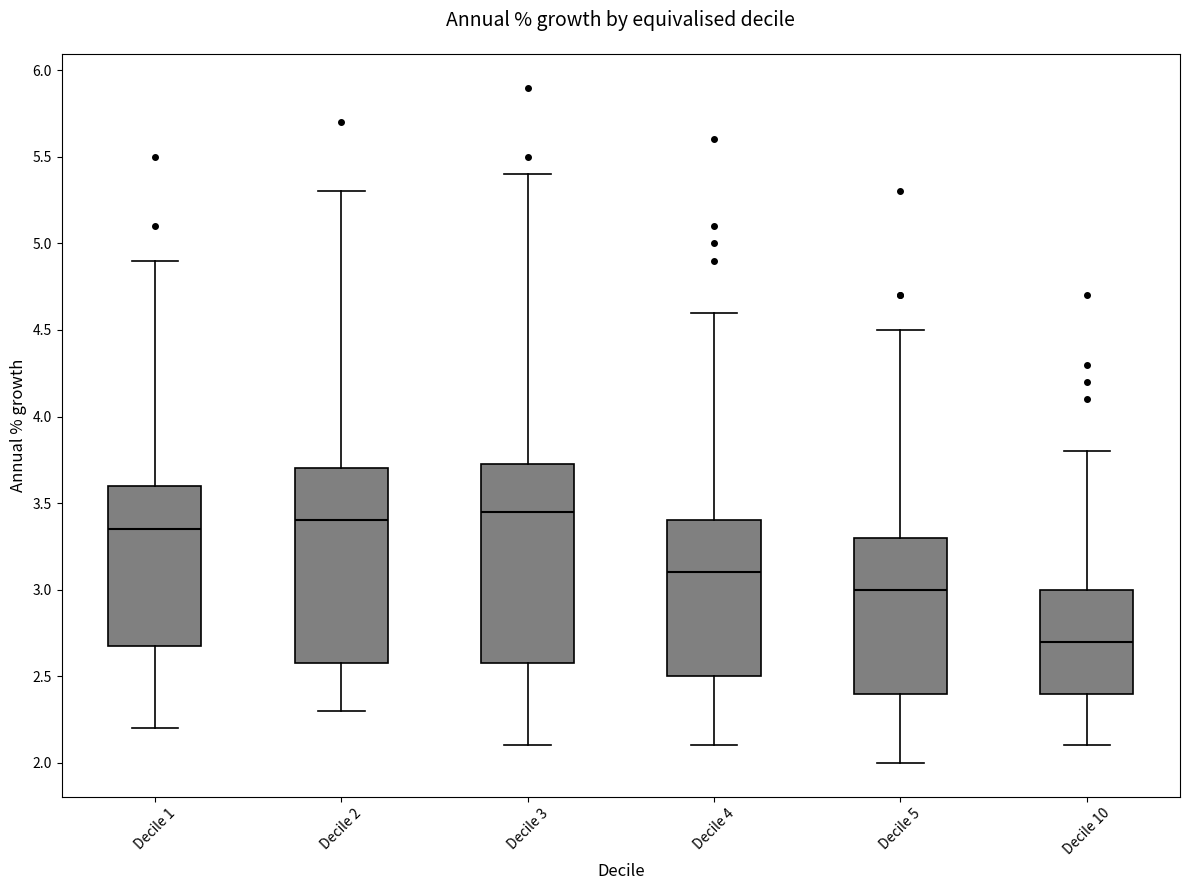

Reading left to right, transcribe this box plot: for each box, give where its median line is, the range the box spans, and where its two whiskers end, as read against the y-axis. The values are not printed on the chart, so give them approximately, as read against the axis.

Decile 1: median 3.35, box 2.70 to 3.60, whiskers 2.20 to 4.90
Decile 2: median 3.40, box 2.60 to 3.70, whiskers 2.30 to 5.30
Decile 3: median 3.45, box 2.60 to 3.75, whiskers 2.10 to 5.40
Decile 4: median 3.10, box 2.50 to 3.40, whiskers 2.10 to 4.60
Decile 5: median 3.00, box 2.40 to 3.30, whiskers 2.00 to 4.50
Decile 10: median 2.70, box 2.40 to 3.00, whiskers 2.10 to 3.80